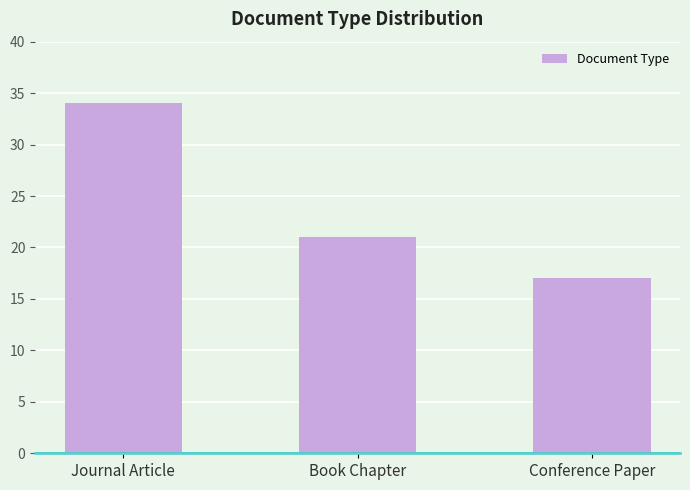

Count the number of categories in the chart.

3